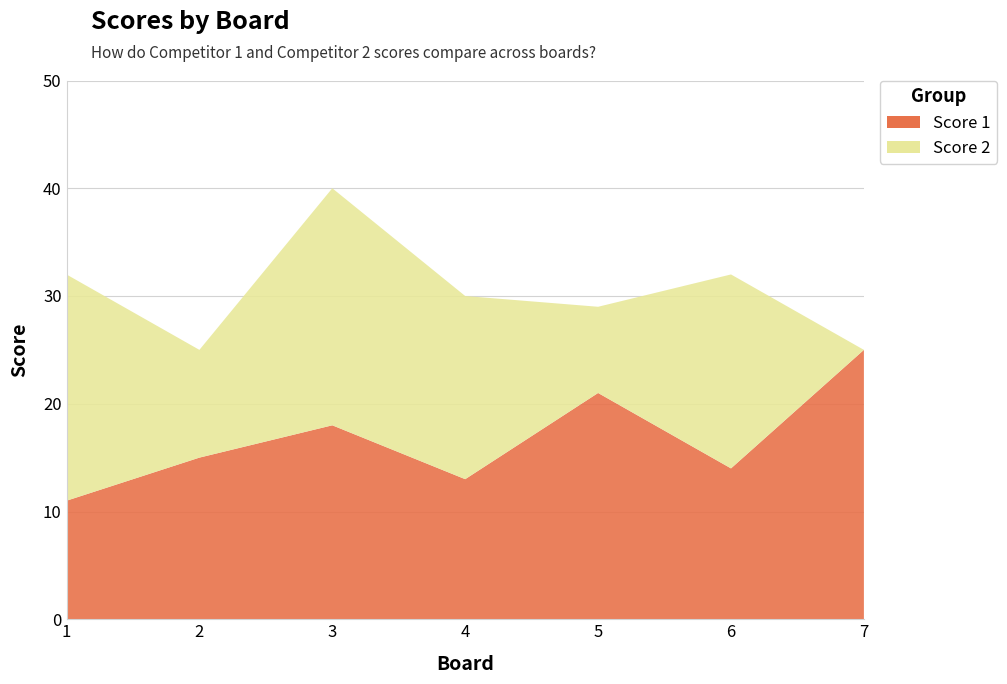

Reading left to right, what are all the values shown in this chart?

Score 1: 11	15	18	13	21	14	25
Score 2: 21	10	22	17	8	18	0